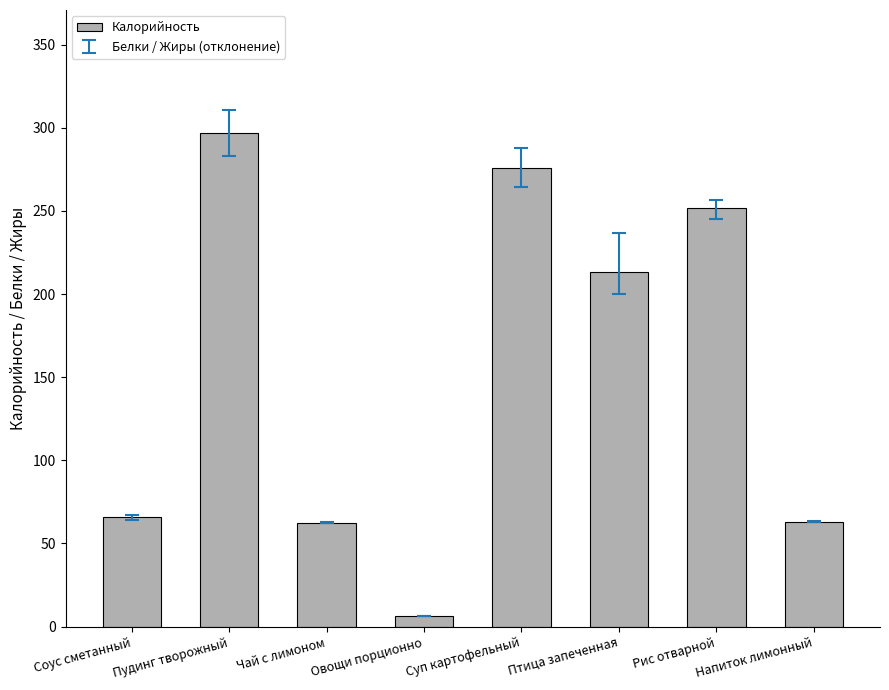

What is the difference between the second highest and second lowest values?

213.2